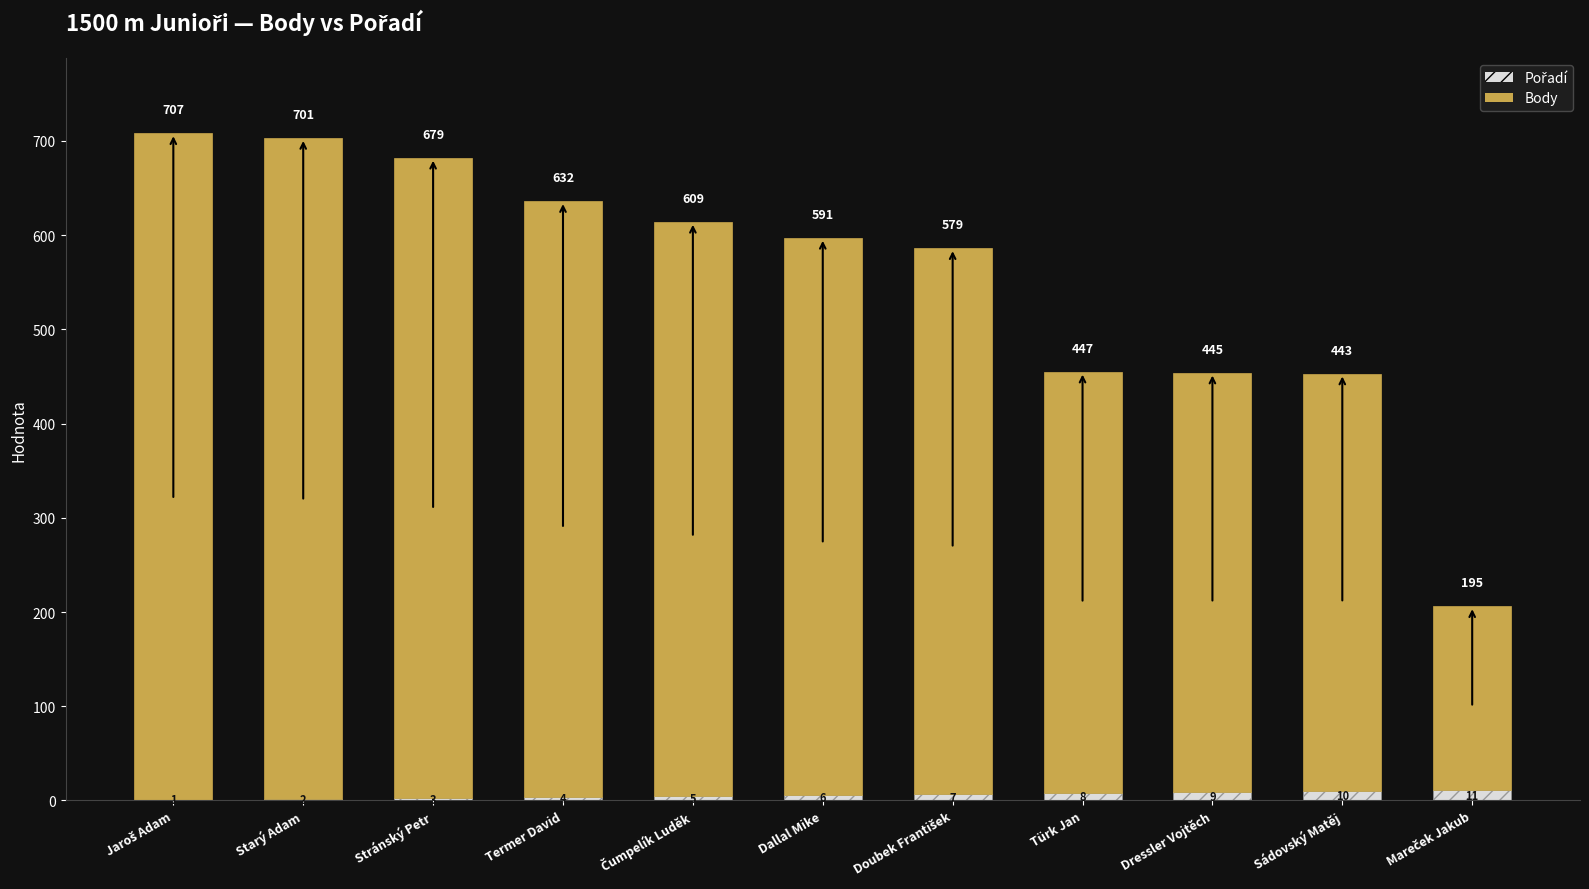

How many categories are shown in the chart?

11